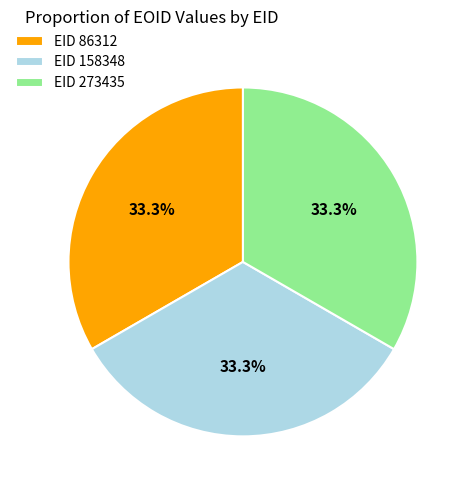

How many segments does this pie chart have?

3